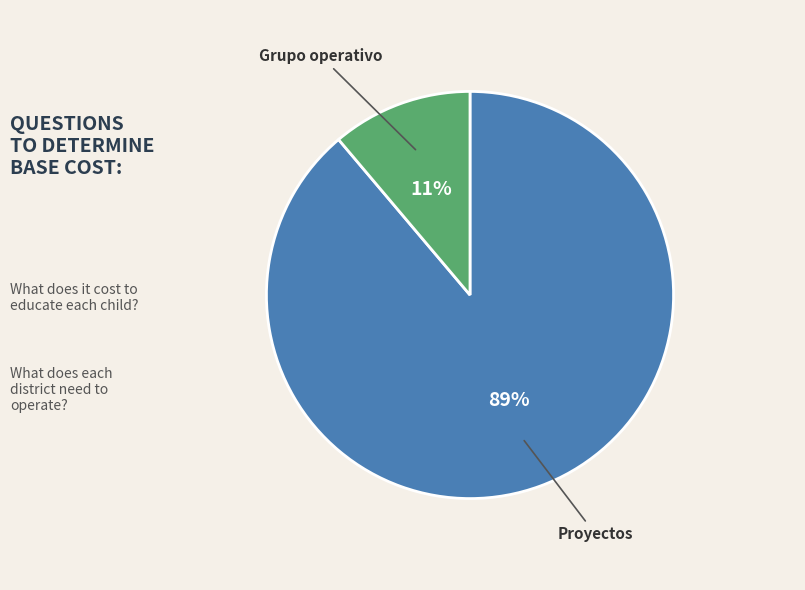

To the nearest percent, what is the average slice percentage?

50%